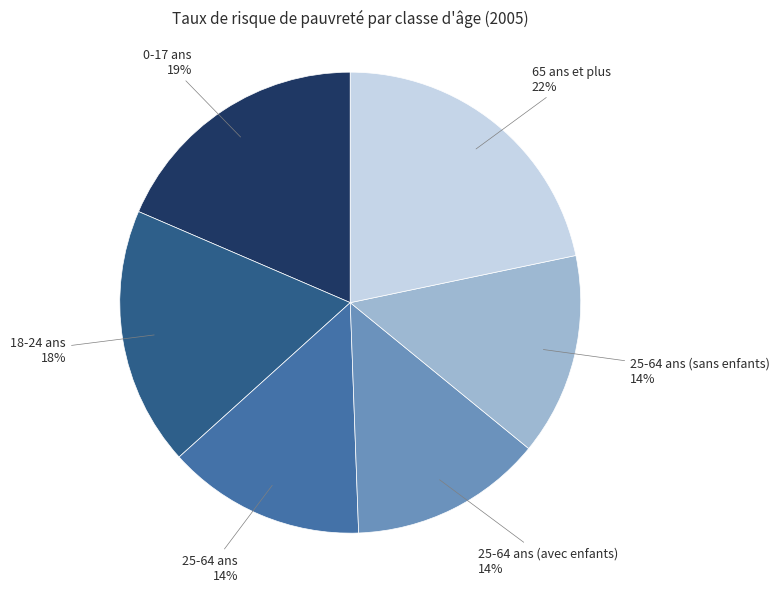

To the nearest percent, what is the average slice percentage?

17%